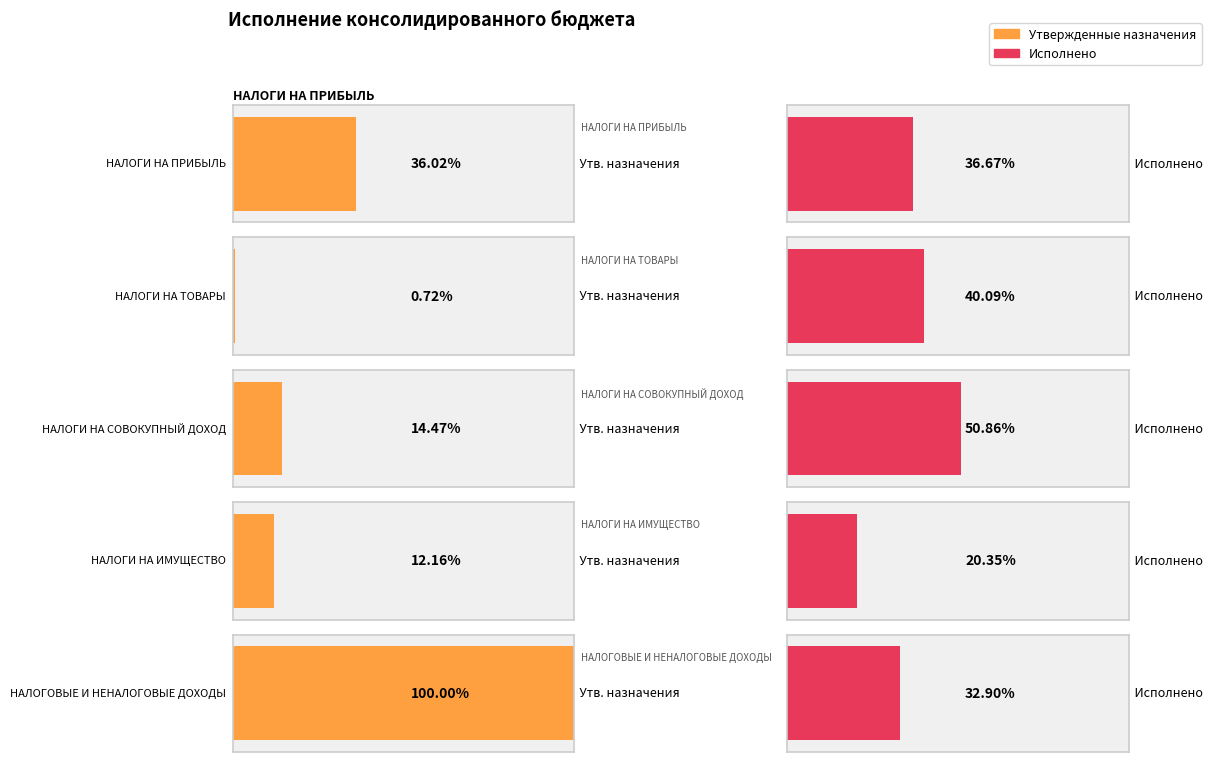

Between НАЛОГИ НА ИМУЩЕСТВО and НАЛОГОВЫЕ И НЕНАЛОГОВЫЕ ДОХОДЫ, which series saw the biggest shift?

Утвержденные назначения